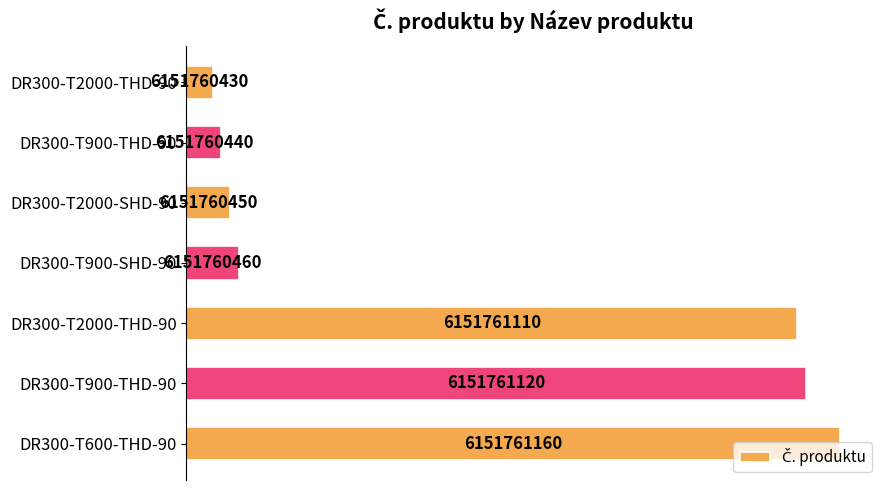

Does the chart contain any negative values?

No